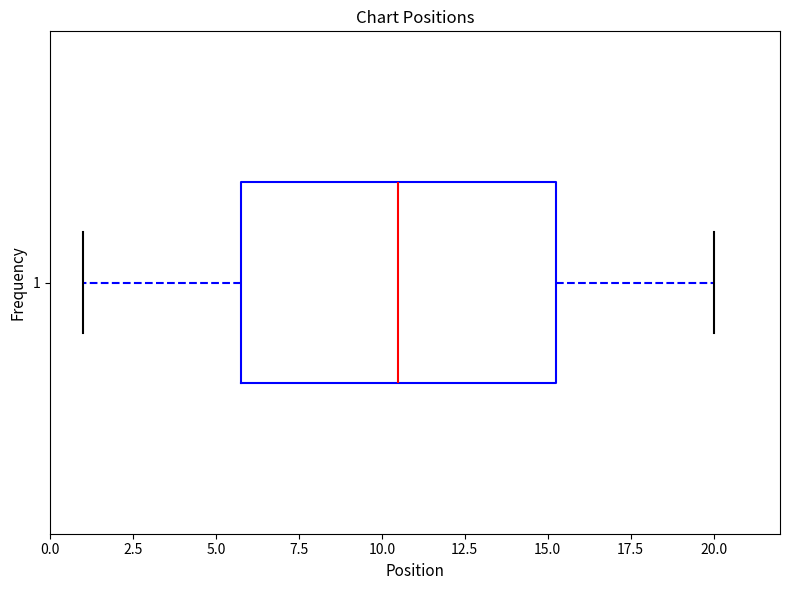

Transcribe this box plot: give where the median line is, the range the box spans, and where the two whiskers end, as read against the x-axis. The values are not printed on the chart, so give them approximately, as read against the axis.

median 10.5, box 6.0 to 15.5, whiskers 1.0 to 20.0